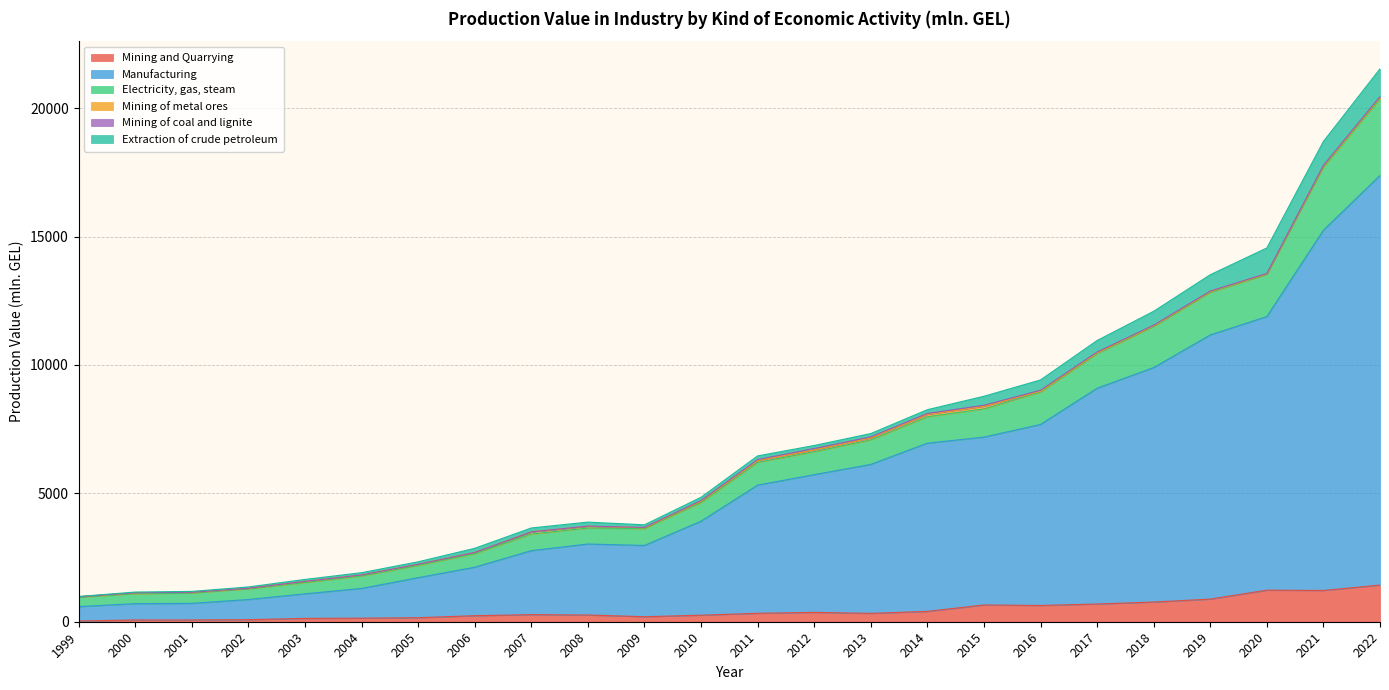

What is the highest value of the Mining and Quarrying series?

1427.5